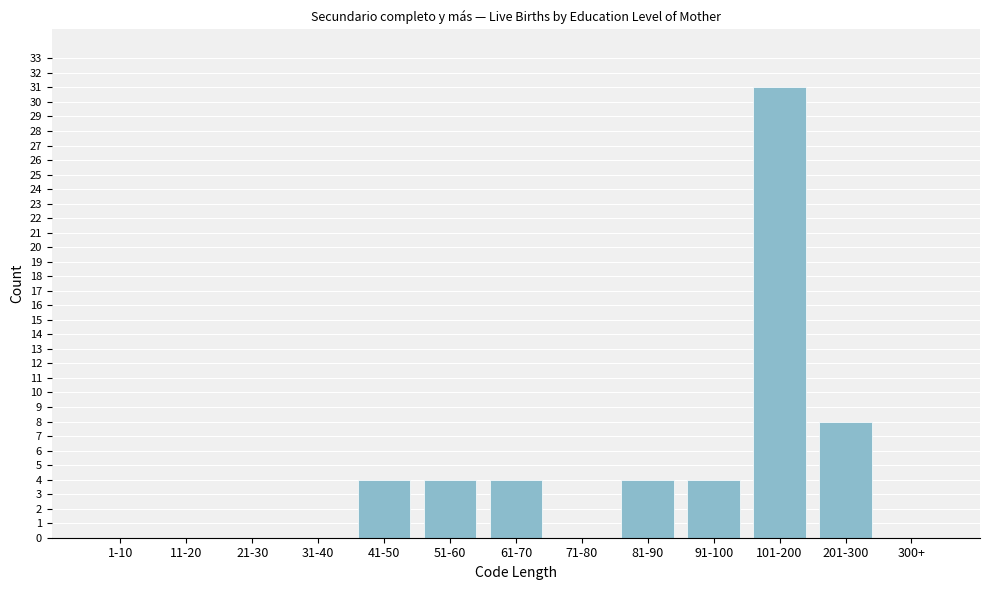

Reading right to left, transcribe all the data shown in this chart.

300+=0	201-300=8	101-200=31	91-100=4	81-90=4	71-80=0	61-70=4	51-60=4	41-50=4	31-40=0	21-30=0	11-20=0	1-10=0